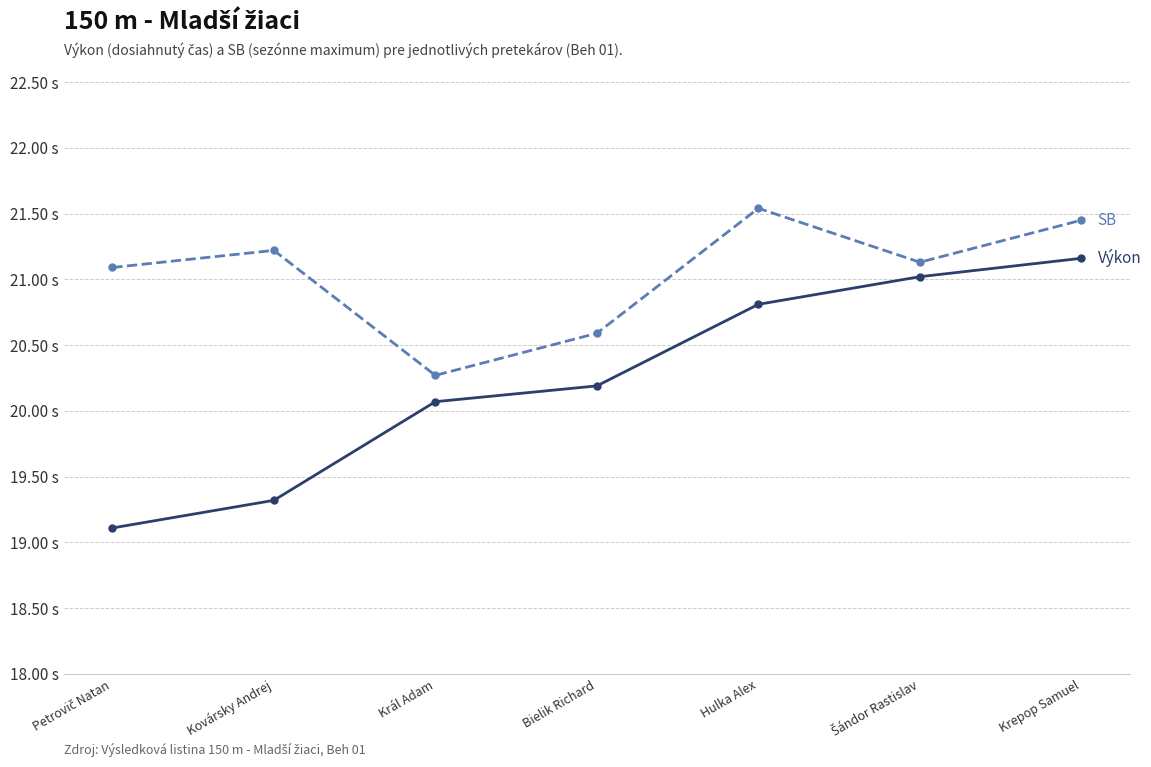

Which has a higher value, Šándor Rastislav or Bielik Richard?

Šándor Rastislav